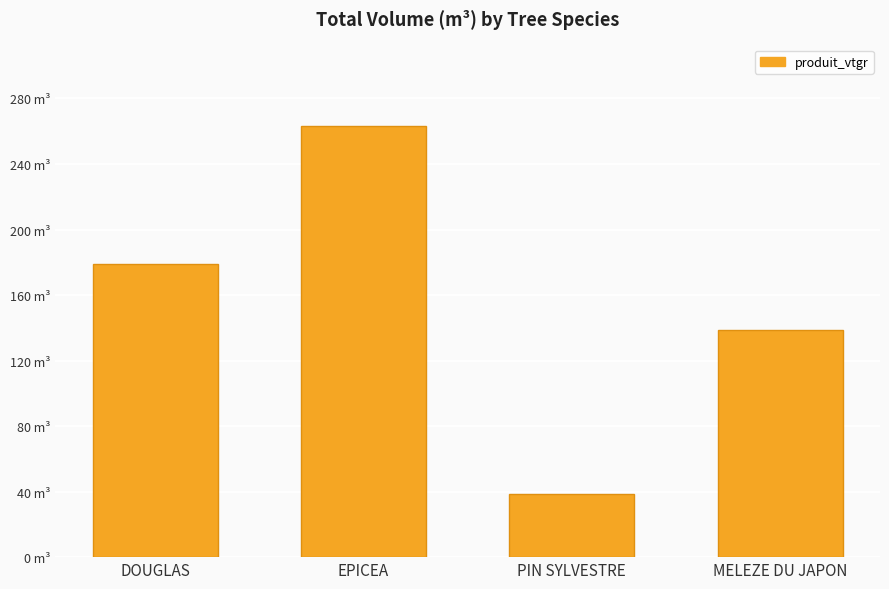

Count the number of data series in this chart.

1